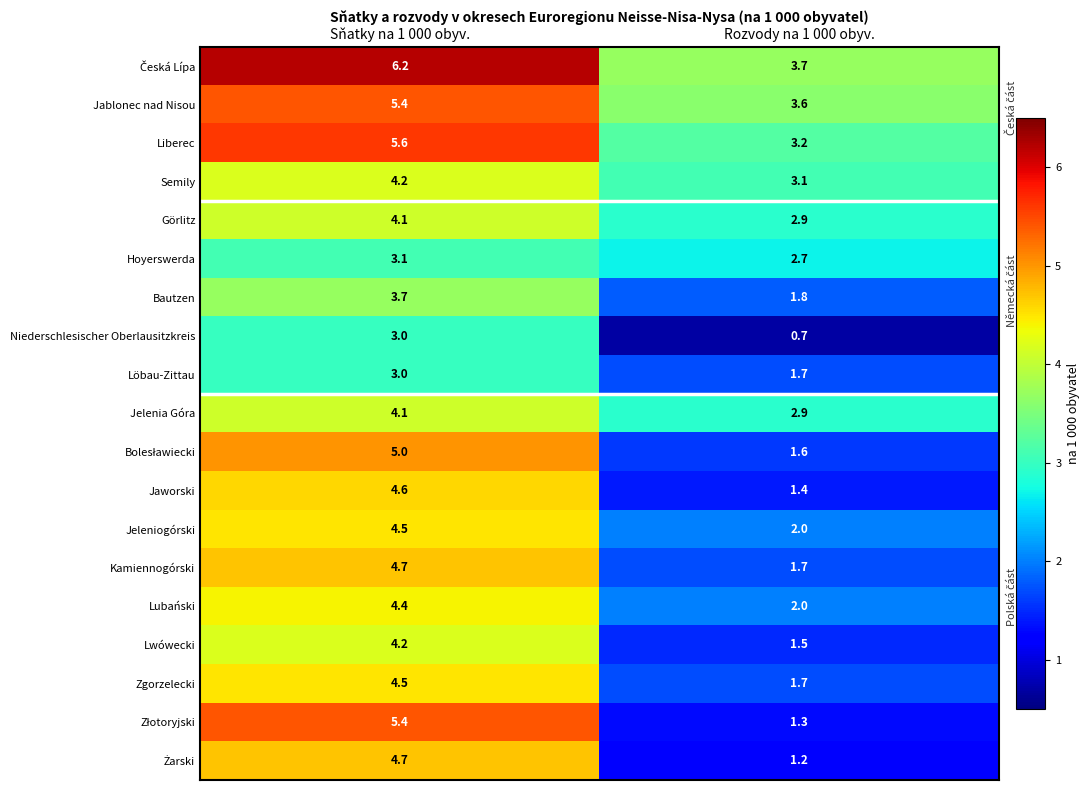

The Jablonec nad Nisou series shows 9.5 at Sňatky na 1 000 obyv.. True or false?

False